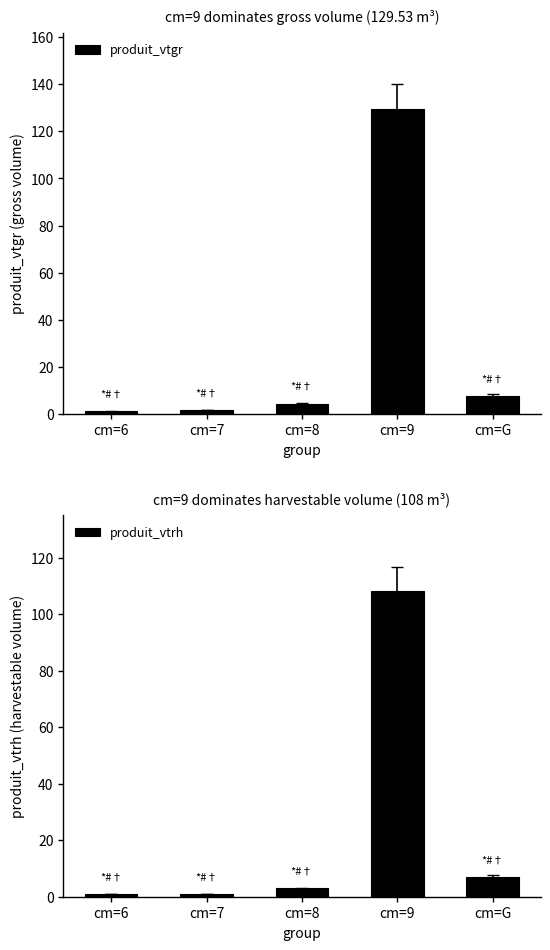

Between cm=7 and cm=9, which series saw the biggest shift?

produit_vtgr